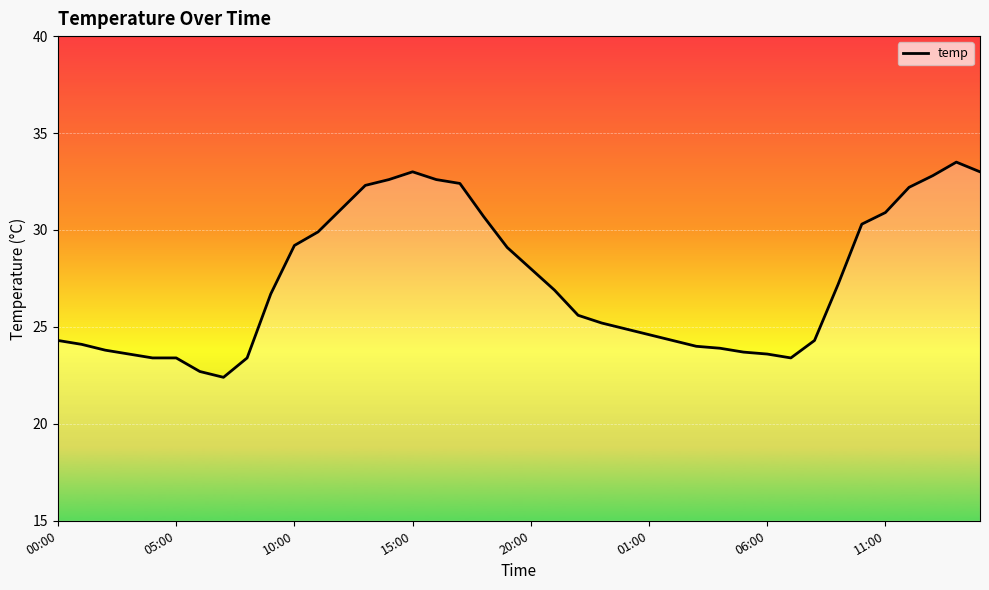

What is the difference between the maximum and minimum values?

11.1